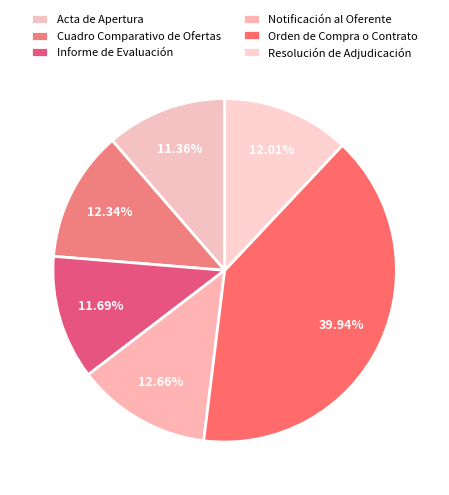

Which has a higher value, Informe de Evaluación or Resolución de Adjudicación?

Resolución de Adjudicación